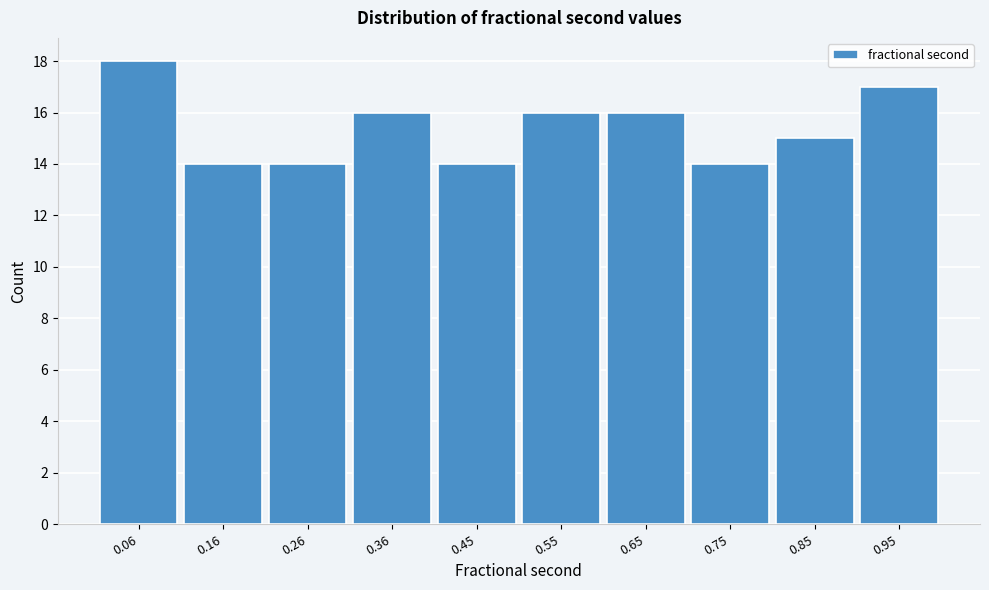

Over which range of the x-axis is the bar tallest?

0.01 to 0.11